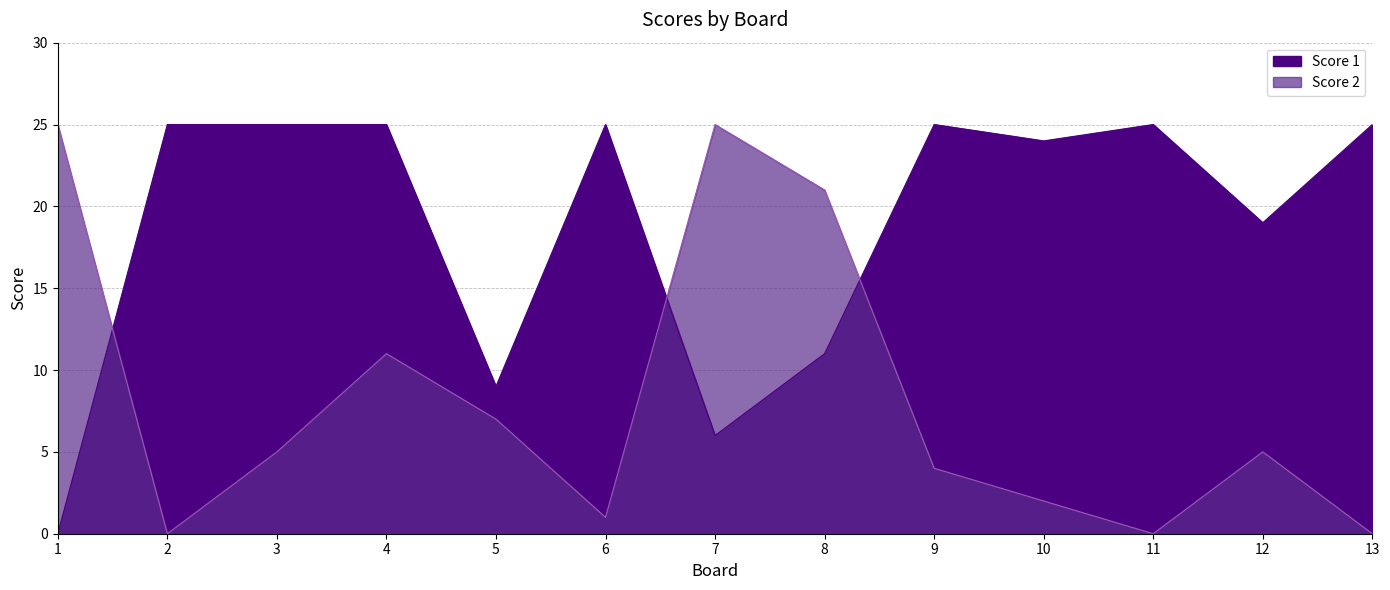

How many data points does each series have?

13